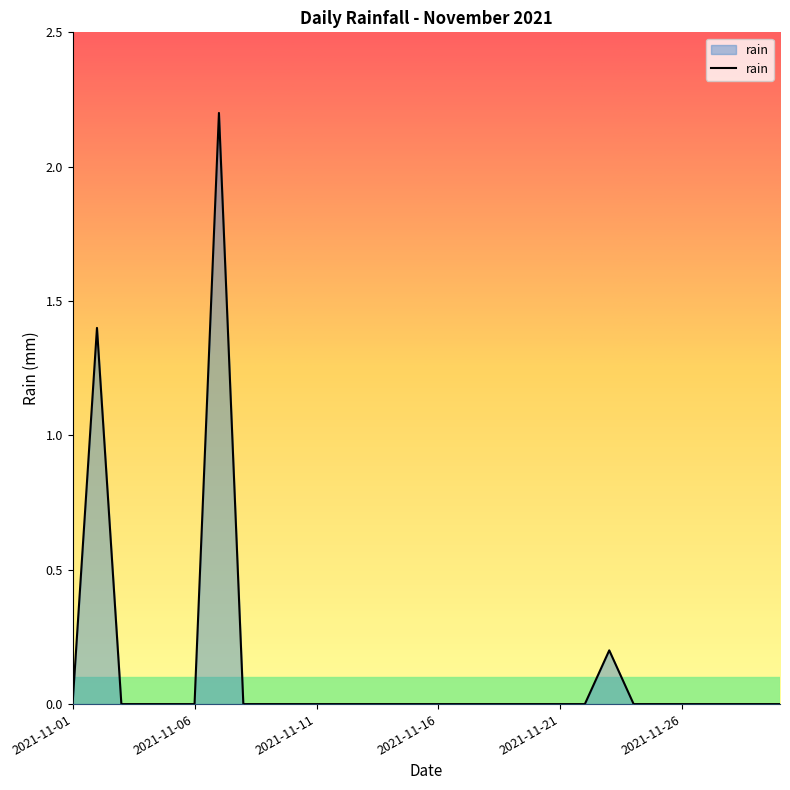

What is the difference between the maximum and minimum values?

2.2